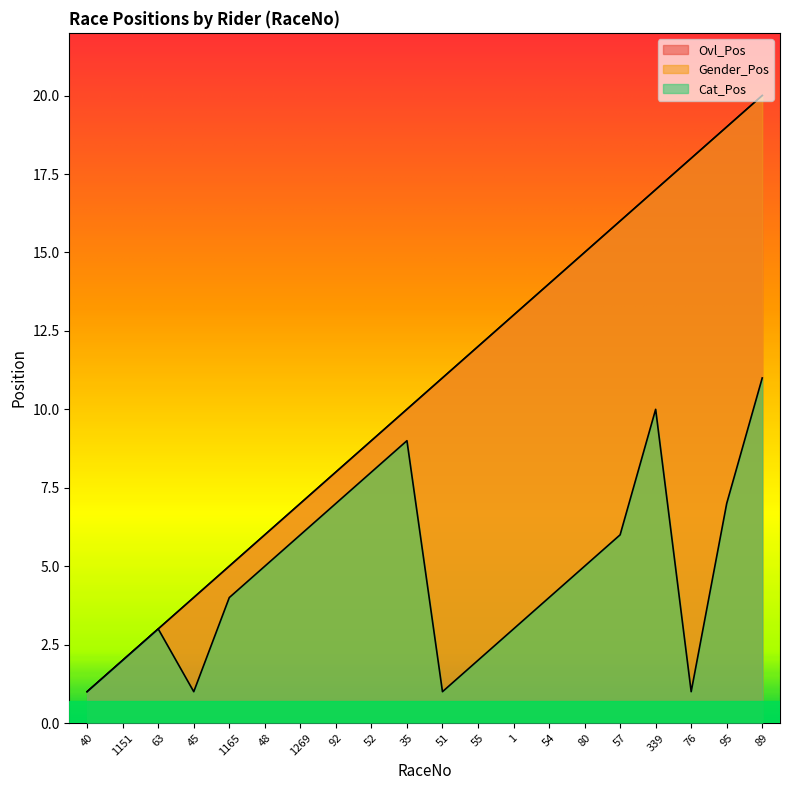

What position from the right is 51?

10